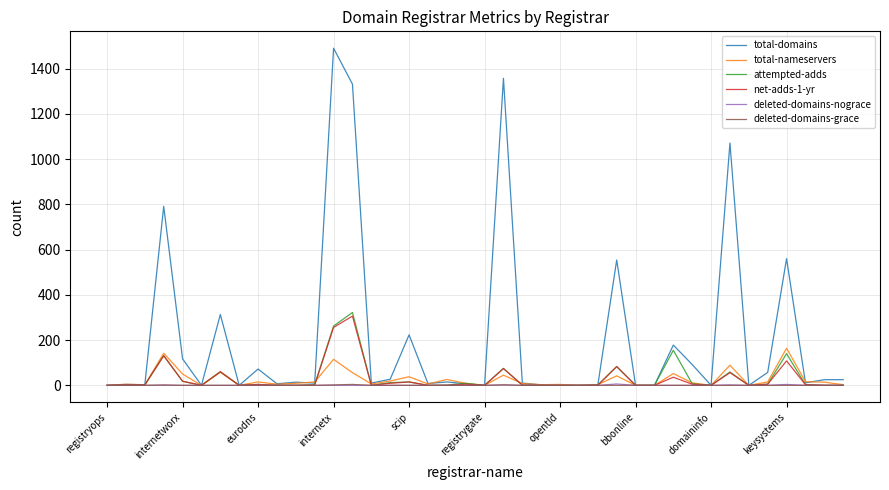

What is the highest value of the total-domains series?

1490